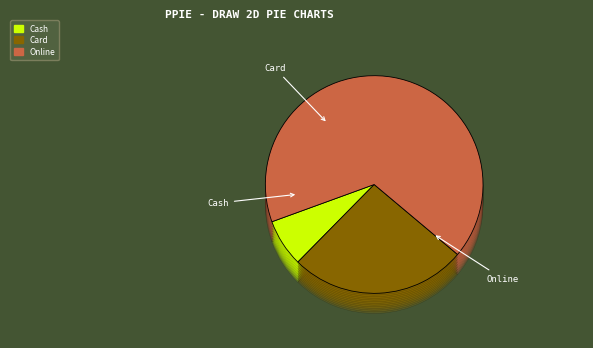

How many slices are in this pie chart?

4